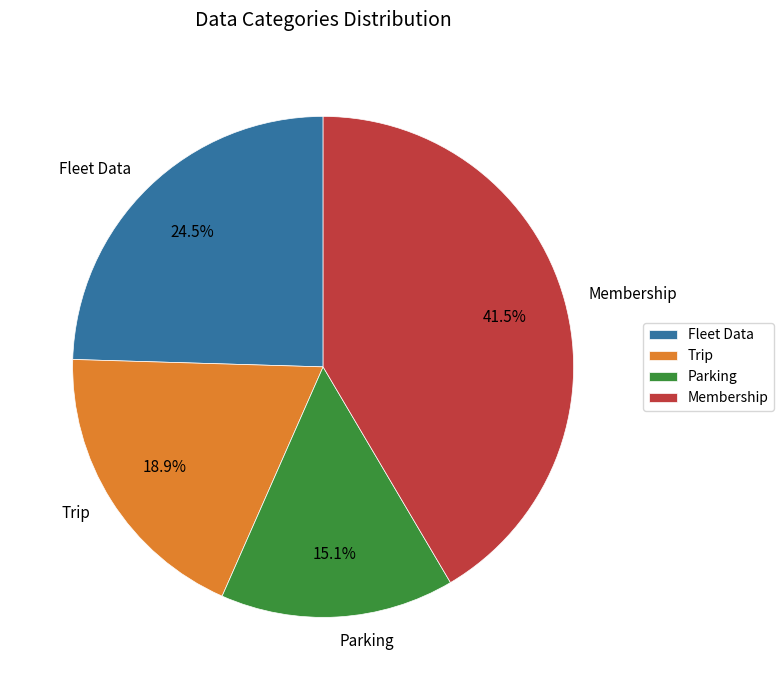

Which slice is the largest?

Membership